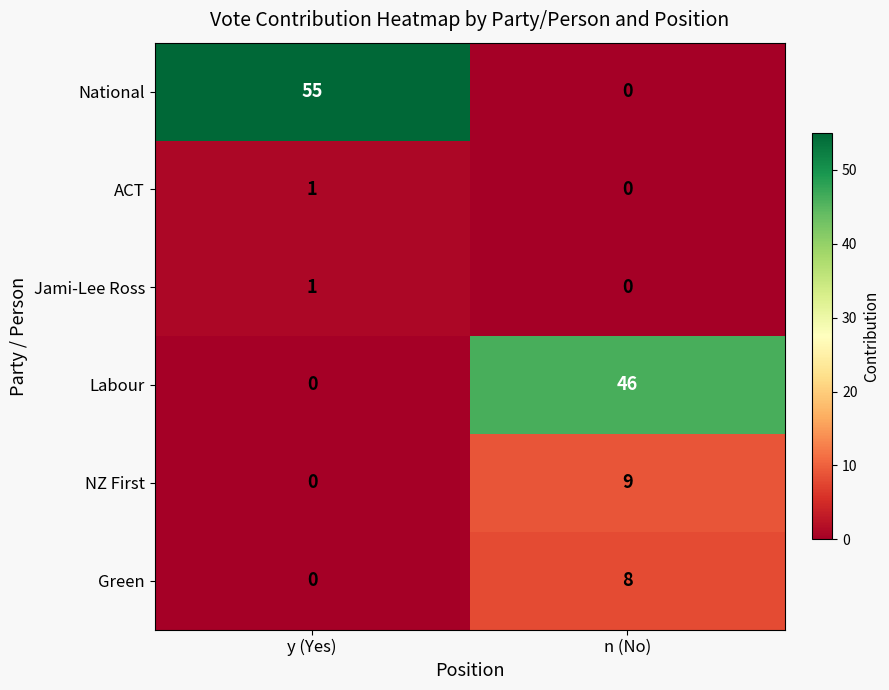

At which category does the chart reach its peak across all series?

y (Yes)